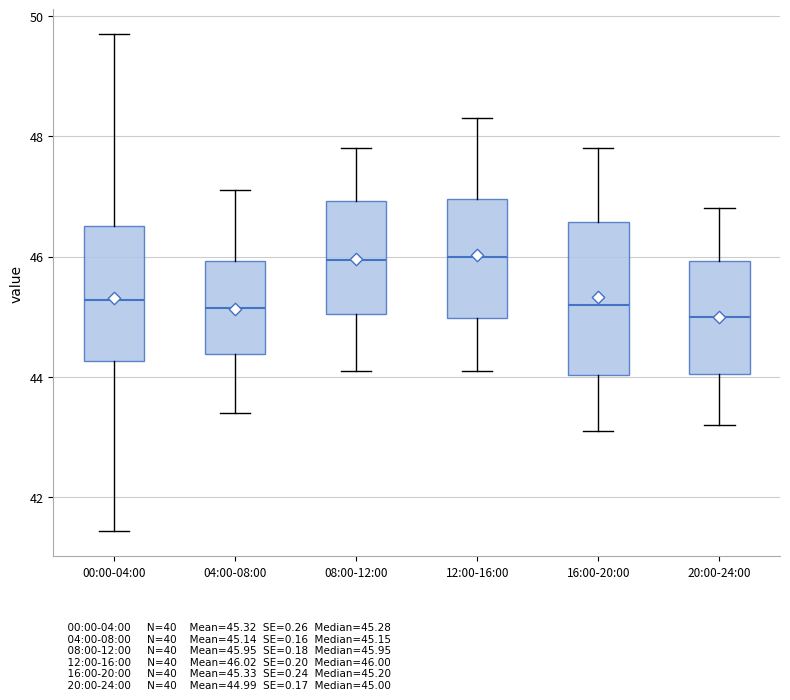

Reading left to right, read every box against the y-axis: the position of its median line, the range the box covers, and the ends of its whiskers. The values are not printed on the chart, so give them approximately, as read against the axis.

00:00-04:00: median 45.2, box 44.2 to 46.6, whiskers 41.4 to 49.8
04:00-08:00: median 45.2, box 44.4 to 46.0, whiskers 43.4 to 47.2
08:00-12:00: median 46.0, box 45.0 to 47.0, whiskers 44.2 to 47.8
12:00-16:00: median 46.0, box 45.0 to 47.0, whiskers 44.2 to 48.4
16:00-20:00: median 45.2, box 44.0 to 46.6, whiskers 43.2 to 47.8
20:00-24:00: median 45.0, box 44.0 to 46.0, whiskers 43.2 to 46.8